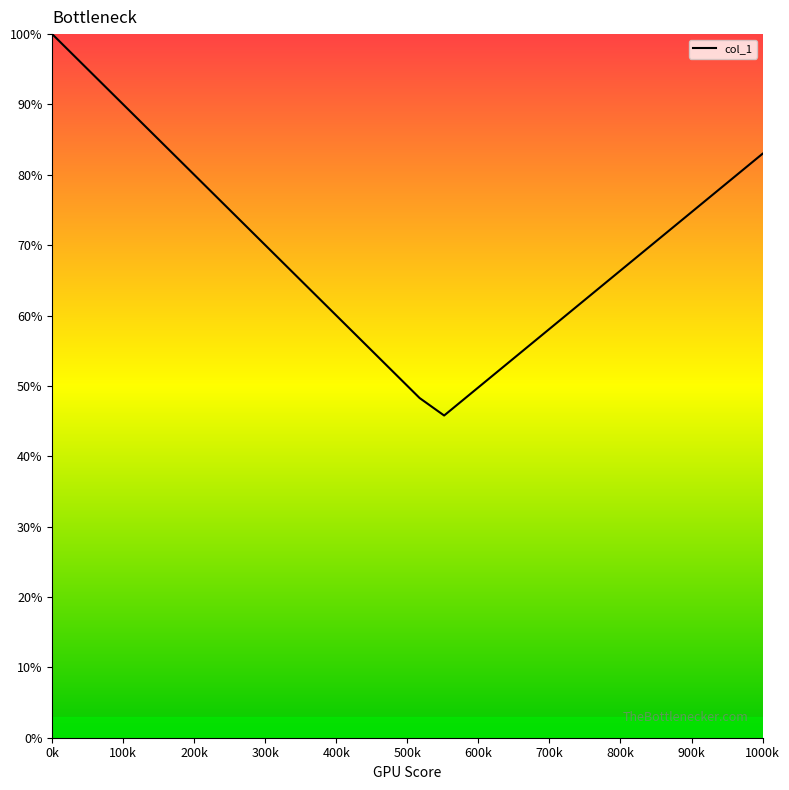

True or false: the data has more than 0 interior local peaks.

False